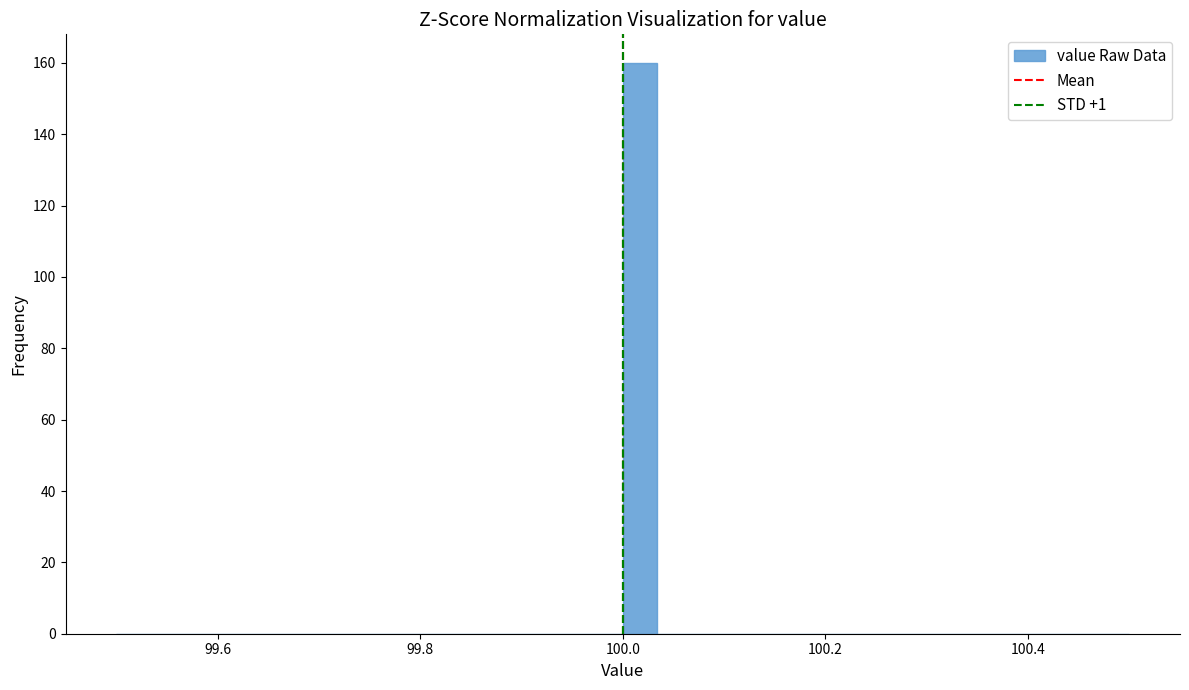

Around what value on the x-axis is the tallest bar? Give the approximate position of its centre, as read against the axis.

100.02